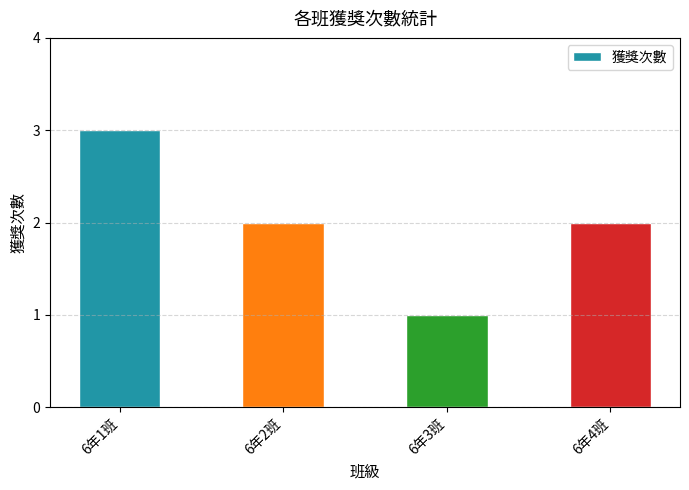

How many bars are there in total?

4